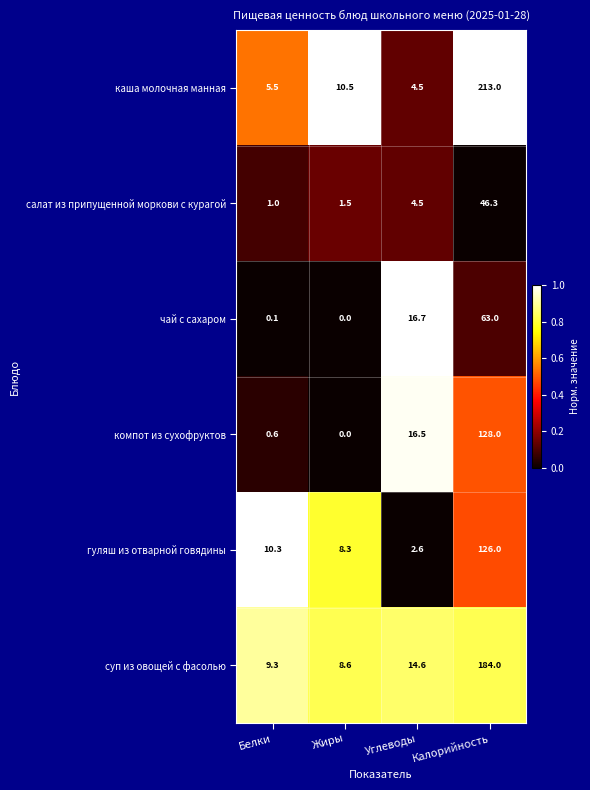

What is the total value across all series at Белки?

26.8